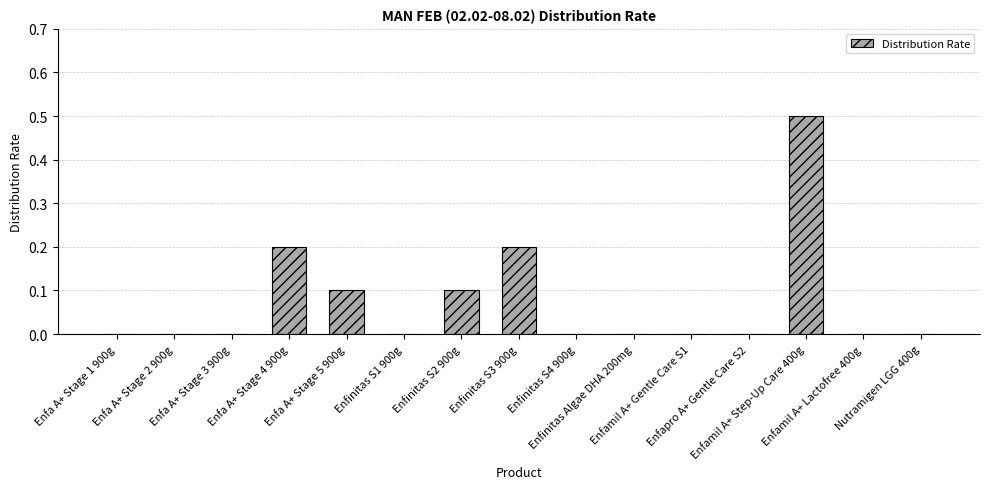

Count the values in the range 0 to 1.

15